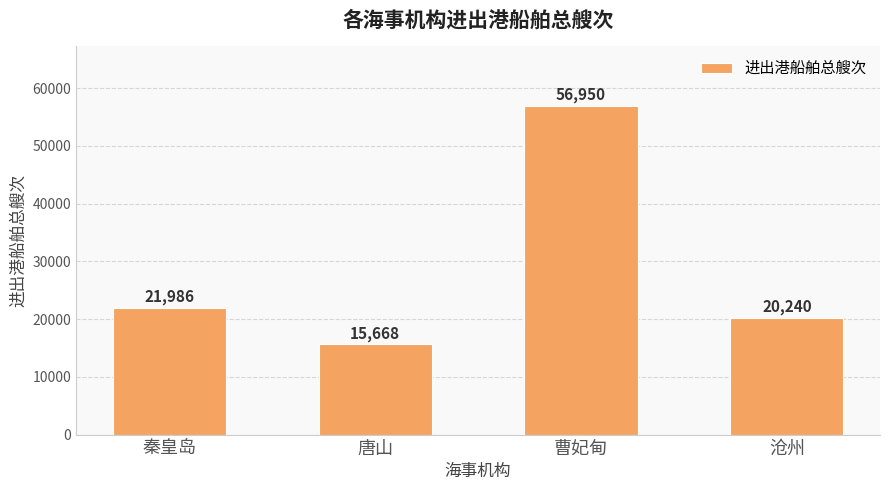

What is the value of the 2nd bar from the left?

15668